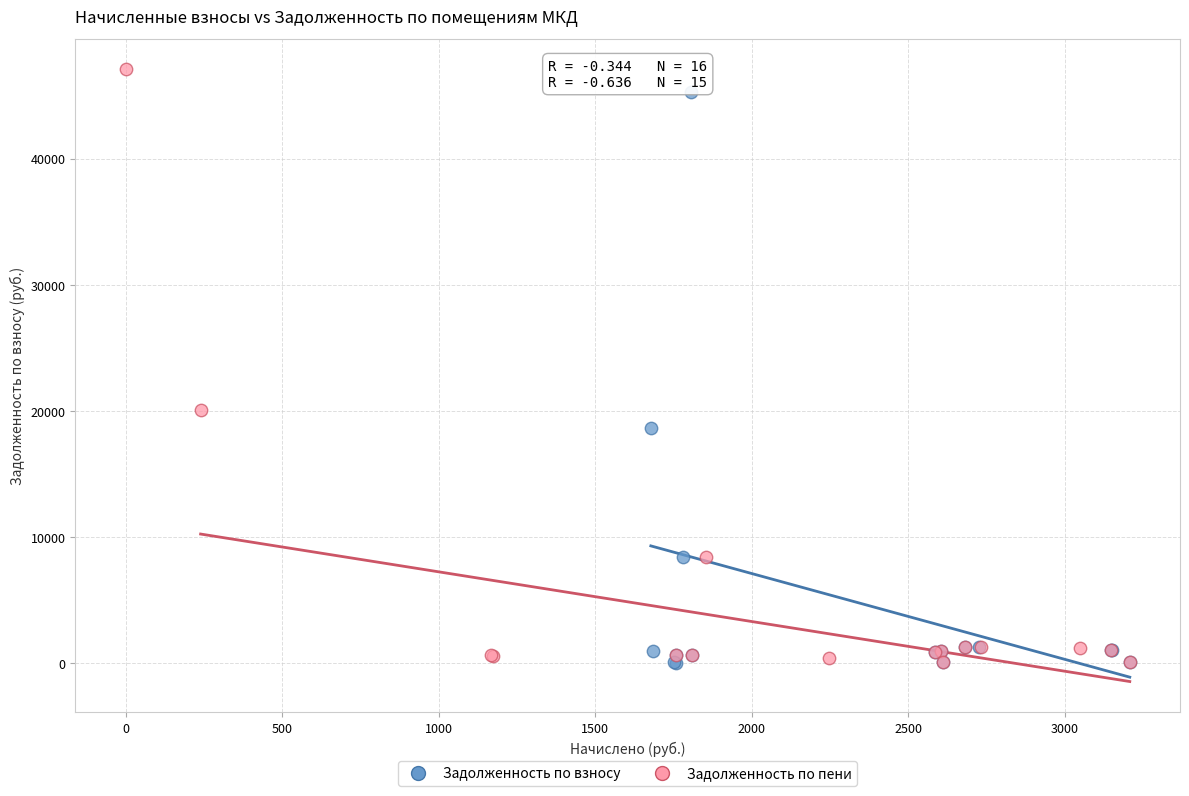

Which series has the largest Y range (max minus min)?

Задолженность по пени